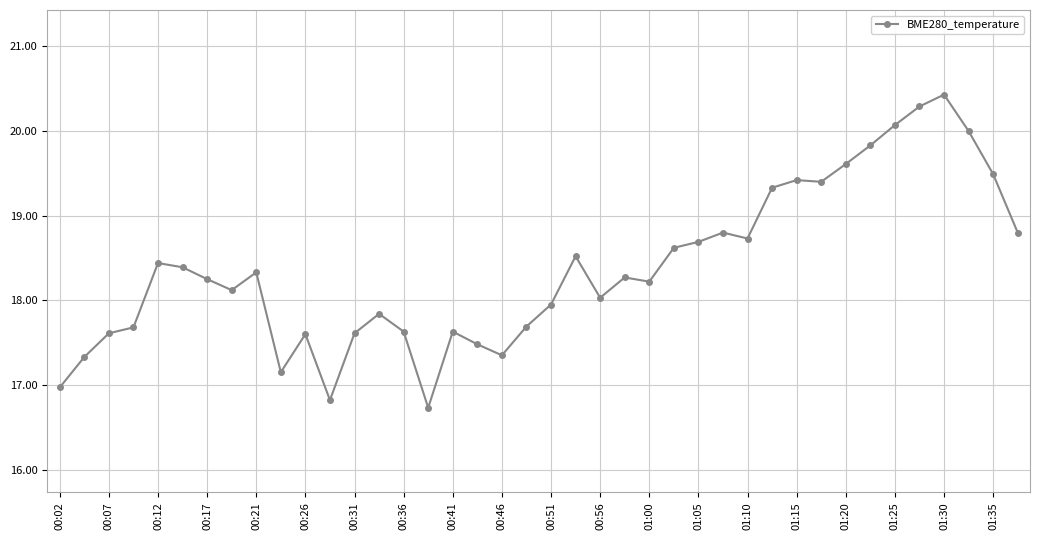

True or false: the data has more than 1 interior local peaks.

True